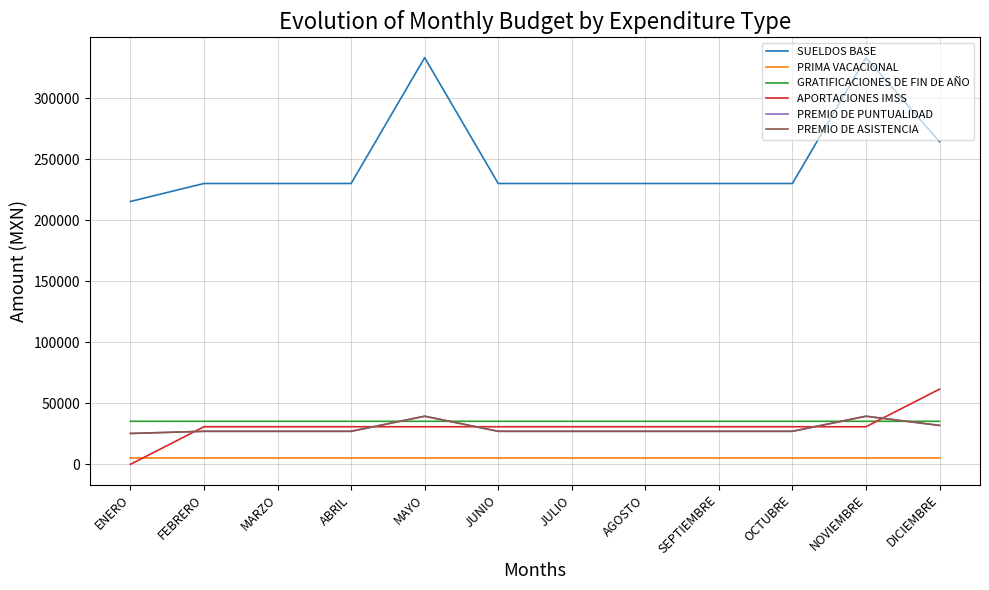

Does the chart have visible grid lines?

Yes